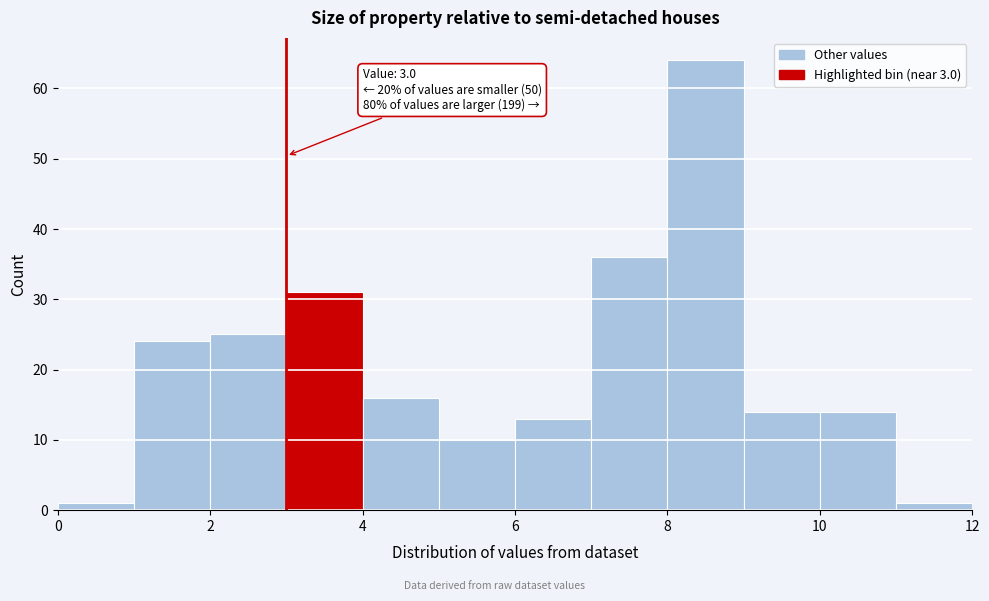

Which range on the x-axis has the tallest bar?

8 to 9